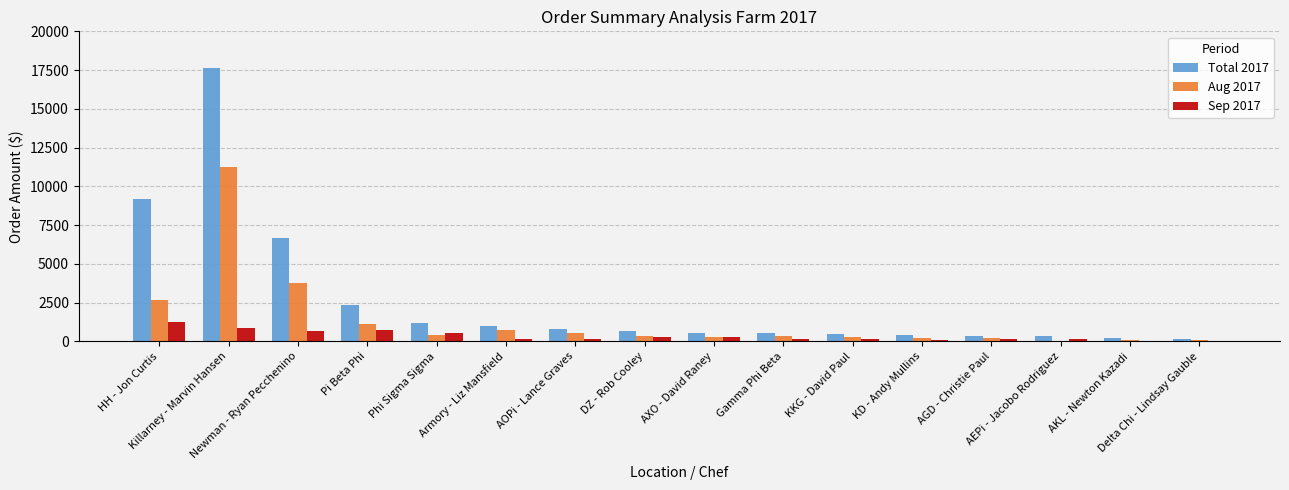

What is the maximum value for Aug 2017?

11259.5